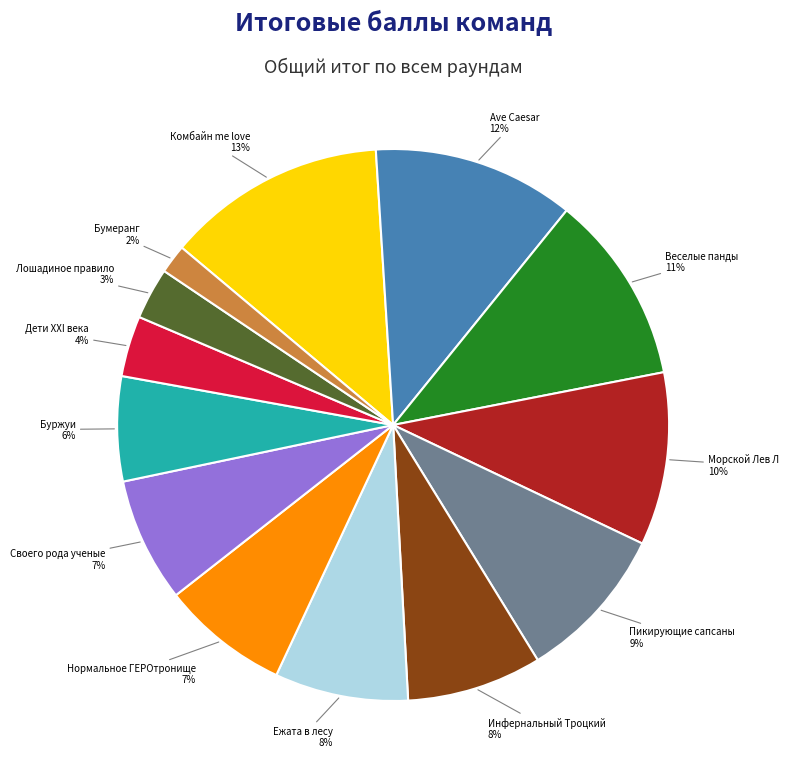

How many slices are in this pie chart?

13